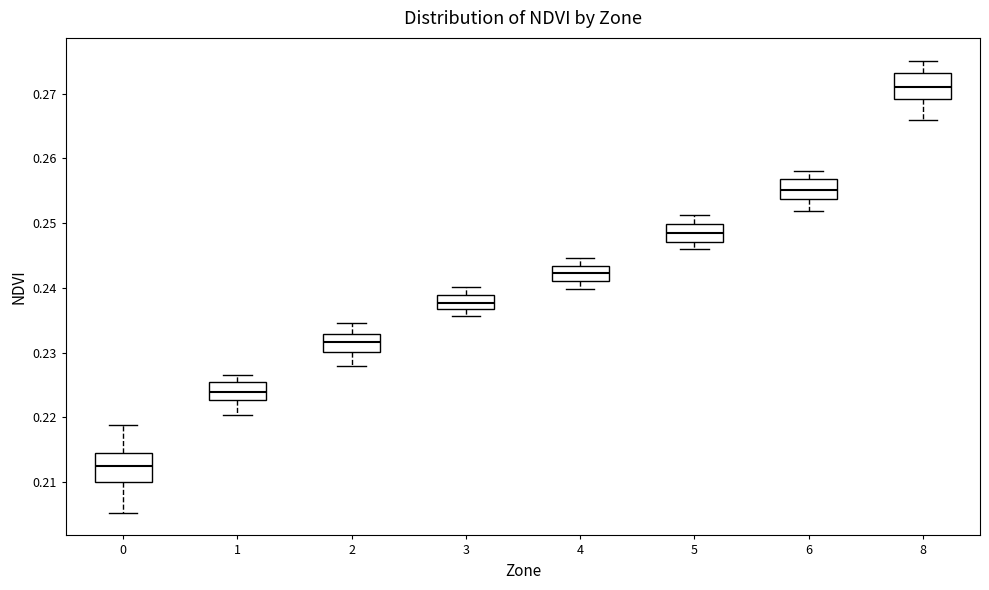

Reading left to right, transcribe this box plot: for each box, give where its median line is, the range the box spans, and where its two whiskers end, as read against the y-axis. The values are not printed on the chart, so give them approximately, as read against the axis.

0: median 0.212, box 0.210 to 0.215, whiskers 0.205 to 0.219
1: median 0.224, box 0.223 to 0.226, whiskers 0.220 to 0.227
2: median 0.232, box 0.230 to 0.233, whiskers 0.228 to 0.235
3: median 0.238, box 0.237 to 0.239, whiskers 0.236 to 0.240
4: median 0.242, box 0.241 to 0.243, whiskers 0.240 to 0.245
5: median 0.249, box 0.247 to 0.250, whiskers 0.246 to 0.251
6: median 0.255, box 0.254 to 0.257, whiskers 0.252 to 0.258
8: median 0.271, box 0.269 to 0.273, whiskers 0.266 to 0.275